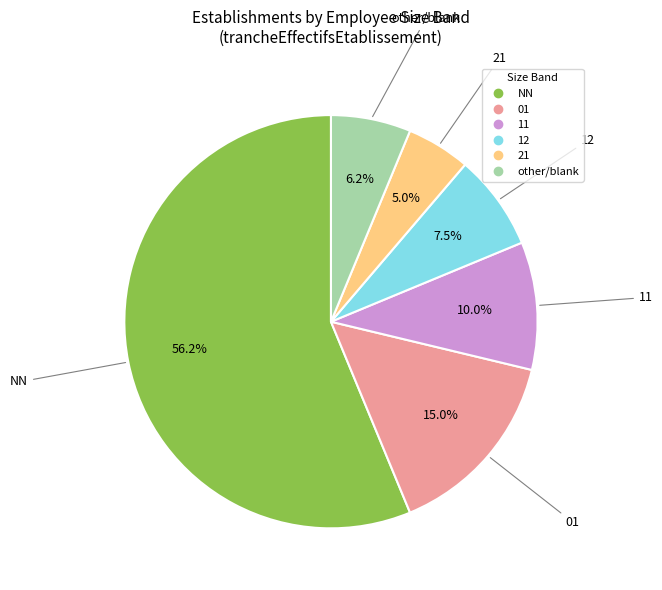

How many slices are in this pie chart?

6